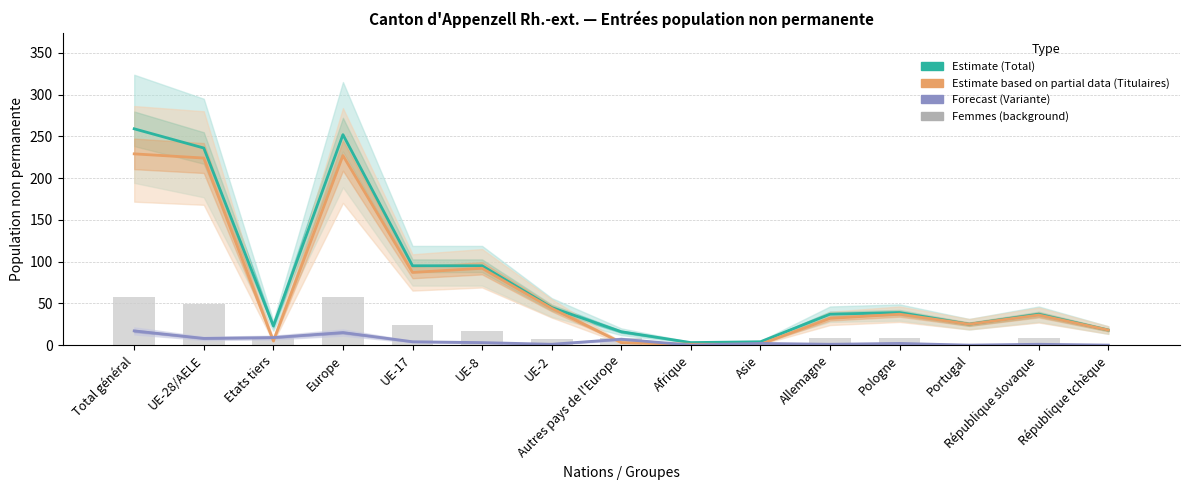

Which category has the highest value across all series?

Total général